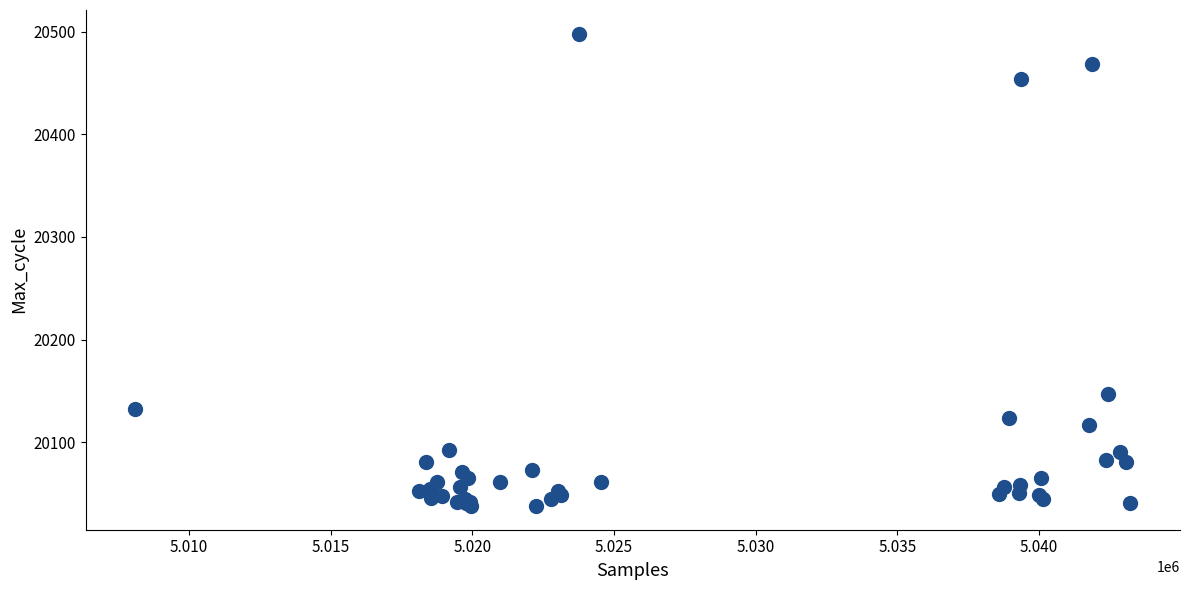

What Y value in the scatter plot is closest to 20268?

20147